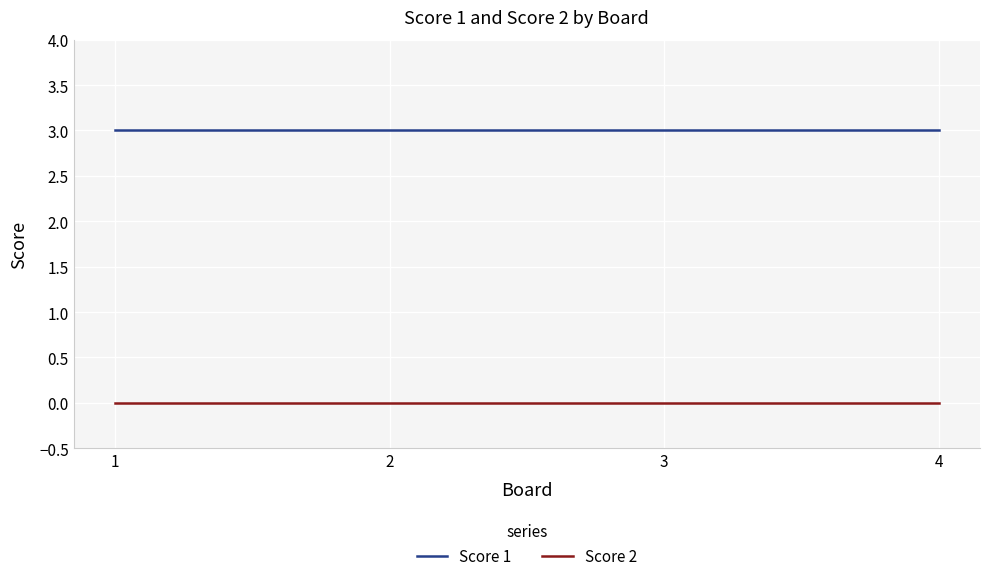

What is the difference between the highest and lowest values at 1?

3